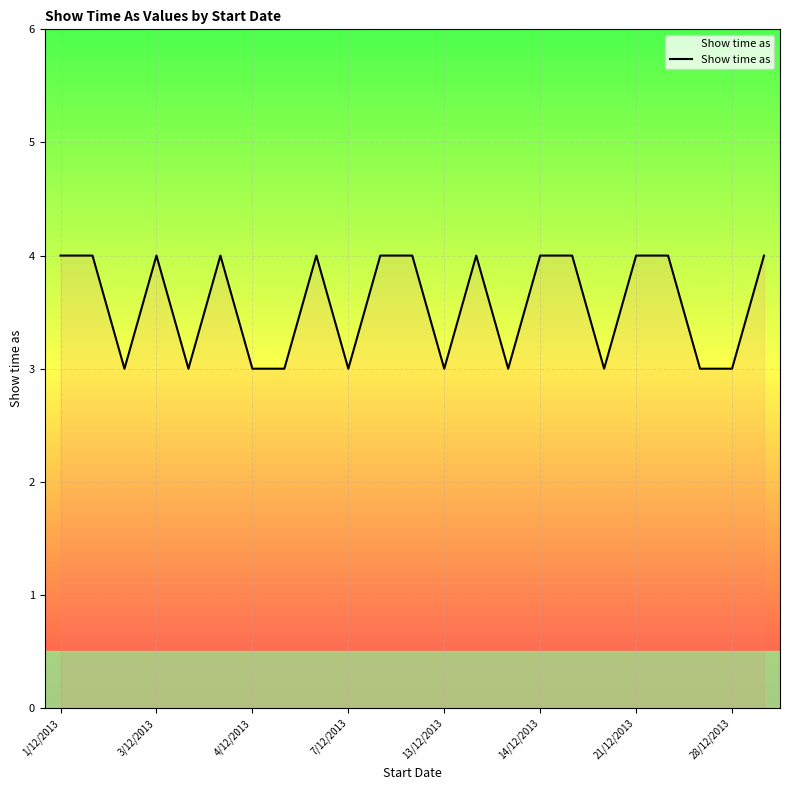

What is the minimum value shown in the chart?

3